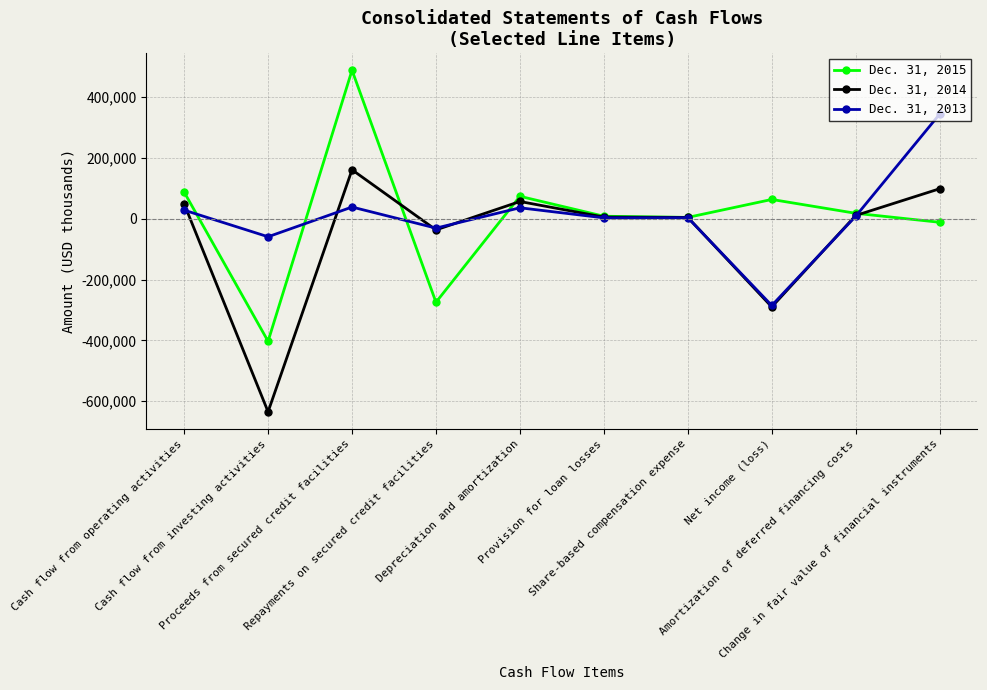

Which series ends up on top after the final intersection of Dec. 31, 2015 and Dec. 31, 2013?

Dec. 31, 2013